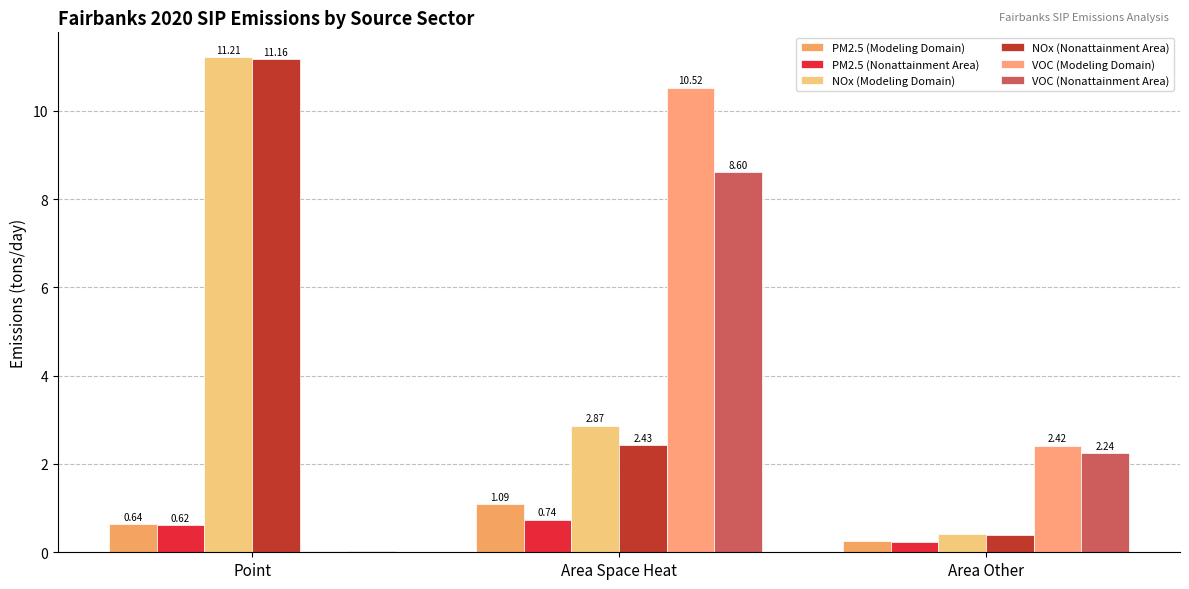

How many data points does each series have?

3